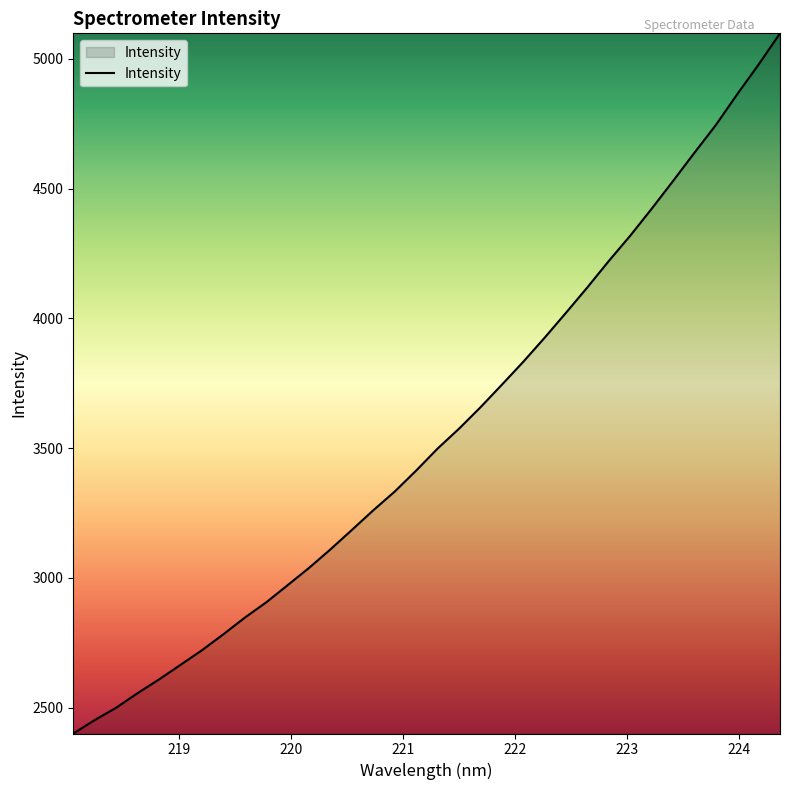

What is the difference between the maximum and minimum values?

2697.9